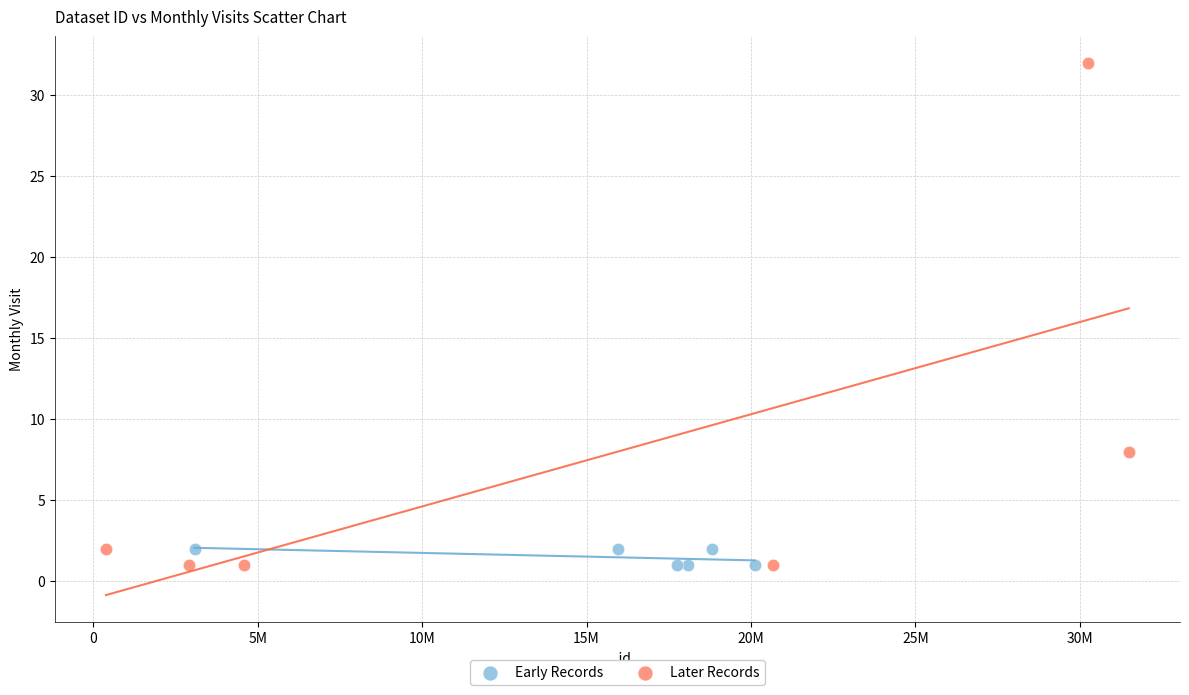

What are all the series names shown in the legend?

Early Records, Later Records